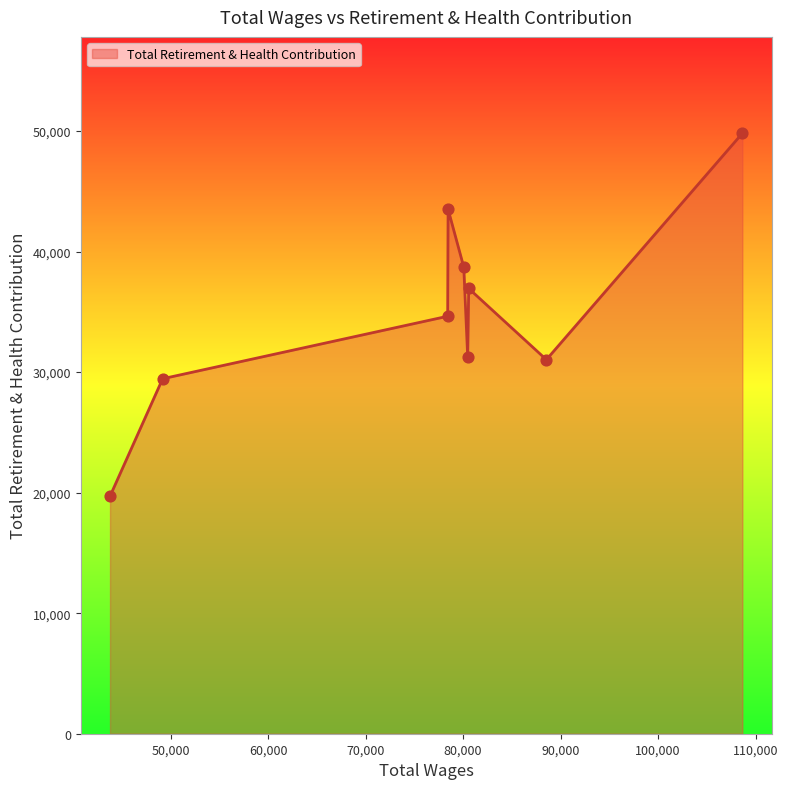

What is the difference between the maximum and minimum values?

30102